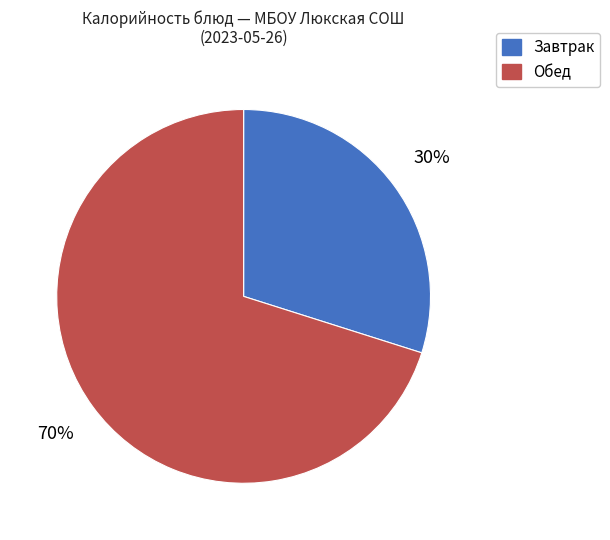

To the nearest percent, what is the average slice percentage?

50%